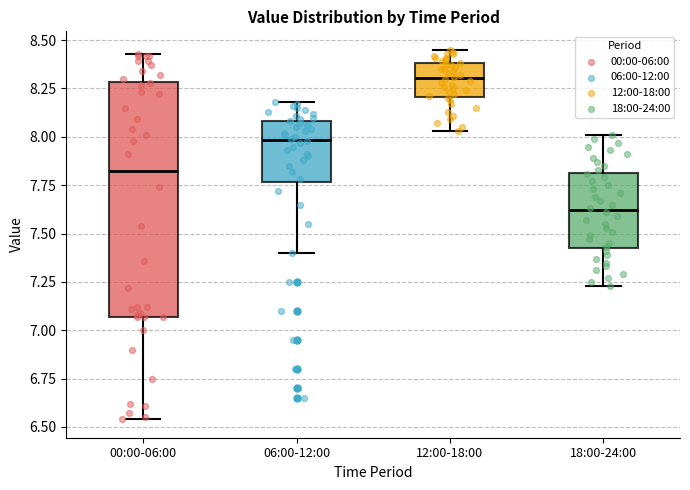

Which box's median line is the highest?

12:00-18:00